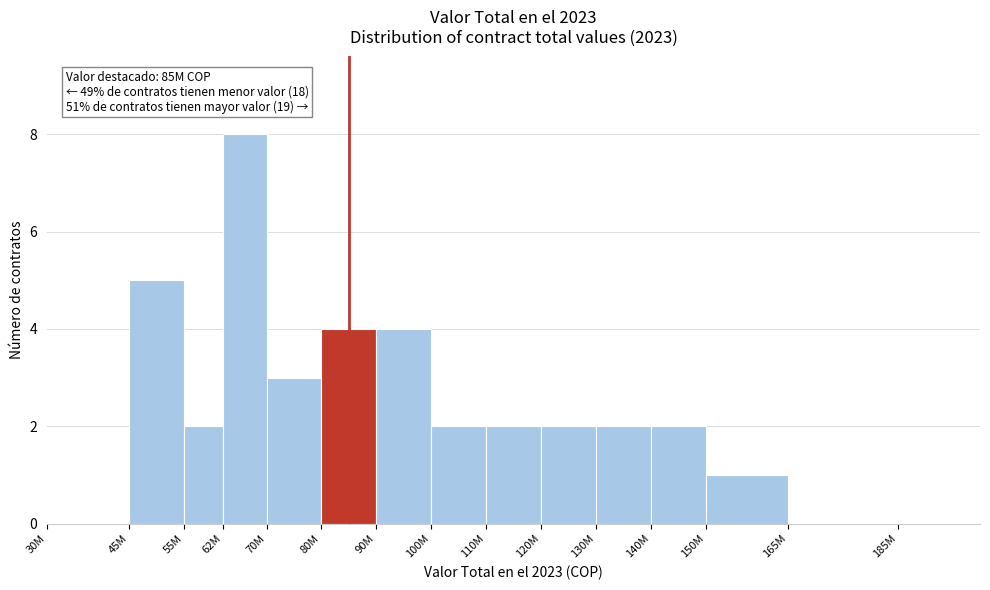

Reading left to right, list all the values displayed in this chart.

30M=0	45M=5	55M=2	62M=8	70M=3	80M=4	90M=4	100M=2	110M=2	120M=2	130M=2	140M=2	150M=1	165M=0	185M=0